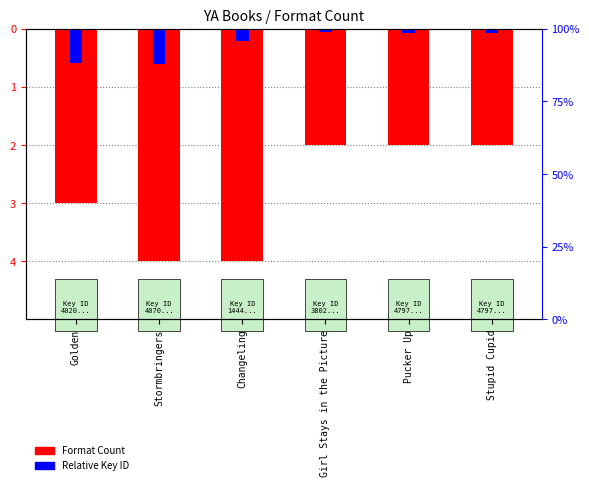

What is the difference between the Relative Key ID values at Golden and Changeling?

0.4